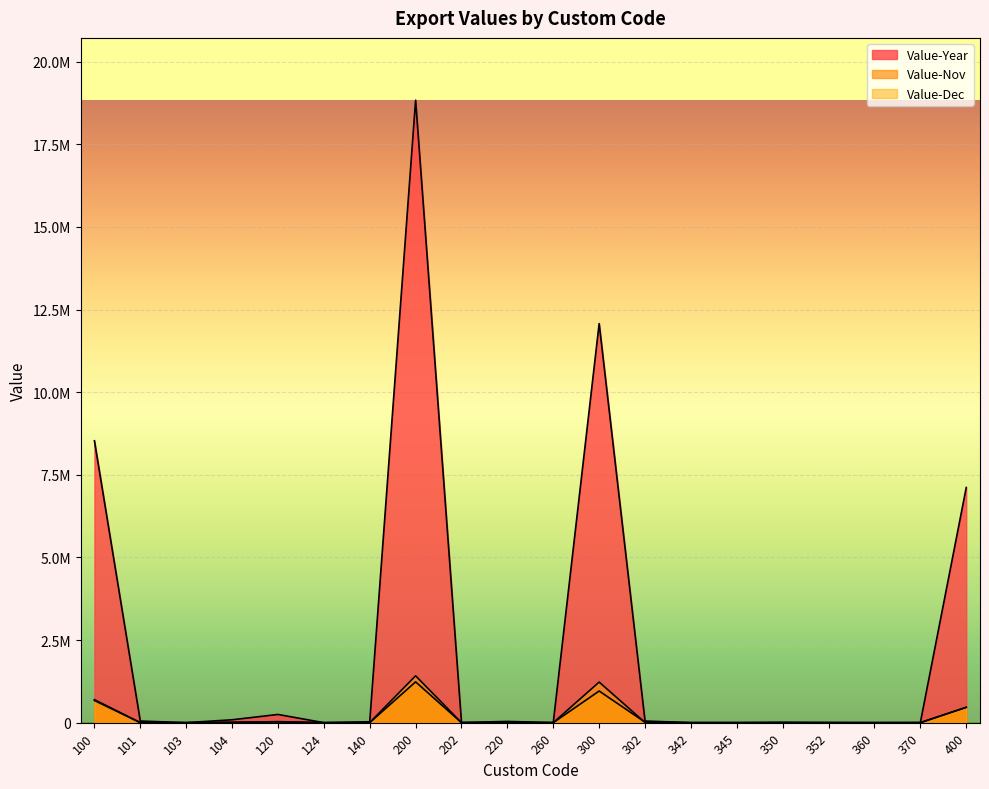

What is the average value of the Value-Dec series?

192650